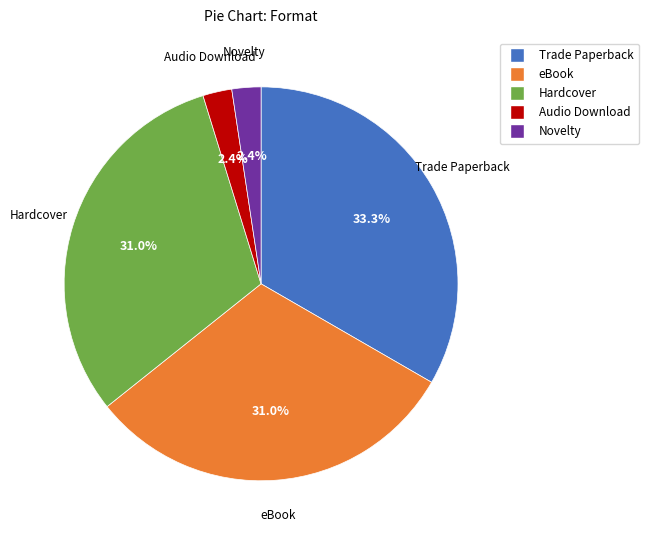

How many segments does this pie chart have?

5